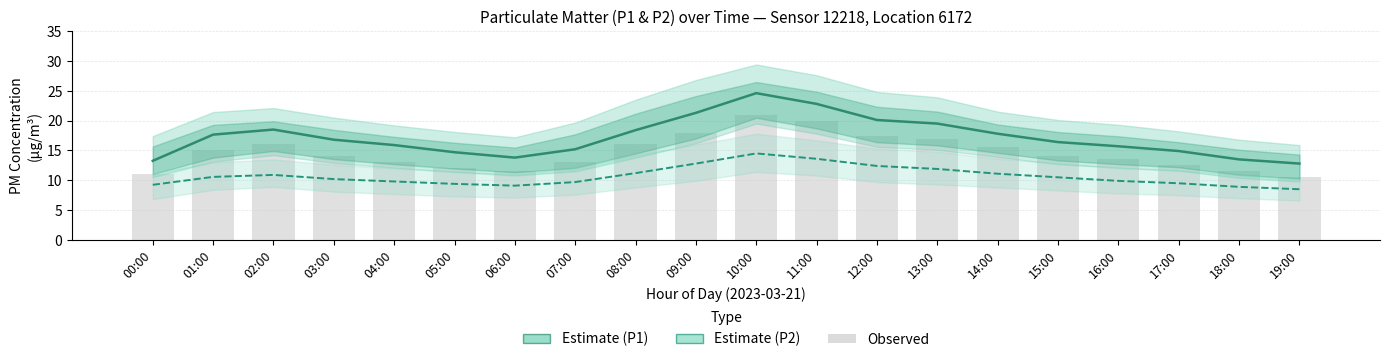

Reading left to right, what are all the values shown in this chart?

P1 (PM10): 13.3	17.6	18.5	16.8	15.9	14.7	13.8	15.2	18.4	21.3	24.6	22.8	20.1	19.5	17.8	16.4	15.7	14.9	13.5	12.8
P2 (PM2.5): 9.2	10.6	10.9	10.2	9.8	9.4	9.1	9.7	11.2	12.8	14.5	13.6	12.4	11.9	11.1	10.5	9.9	9.5	8.9	8.5
Observed: 11.0	15.0	16.0	14.0	13.0	12.0	11.5	13.0	16.0	18.0	21.0	20.0	17.5	17.0	15.5	14.0	13.5	12.5	11.5	10.5